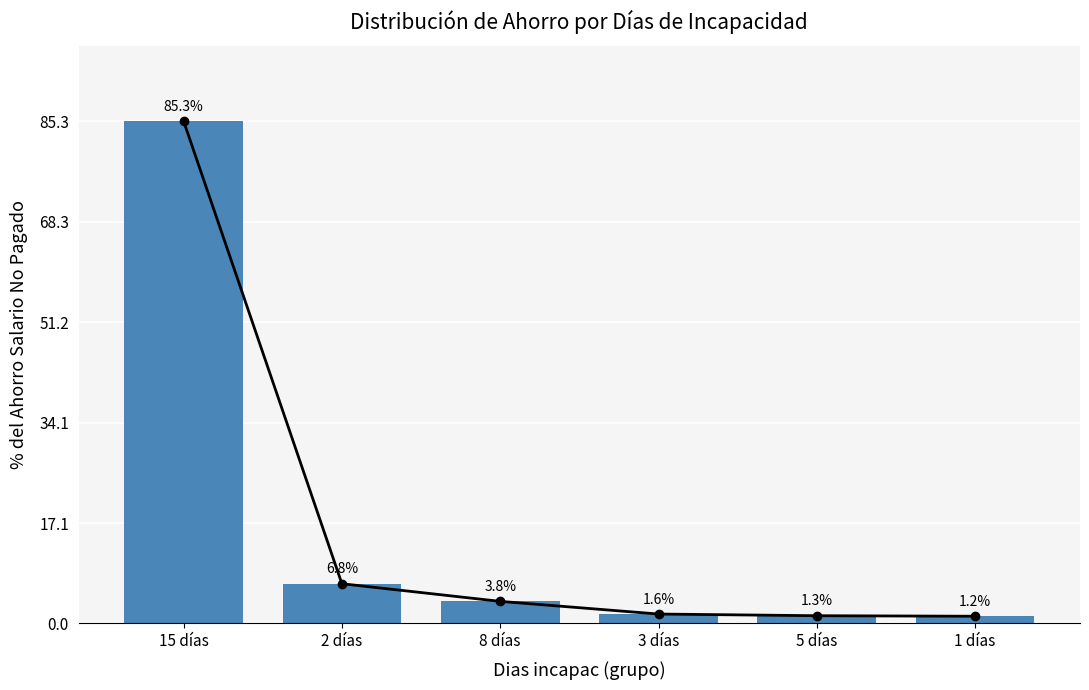

How many bars are there in total?

6